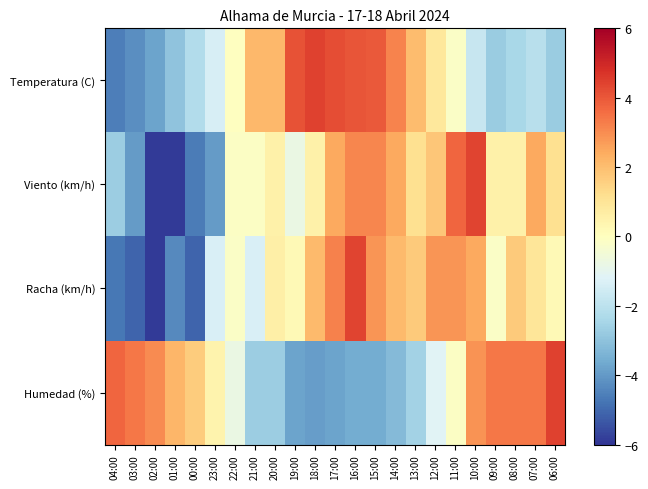

Which series has the largest total across all categories?

Humedad (%)